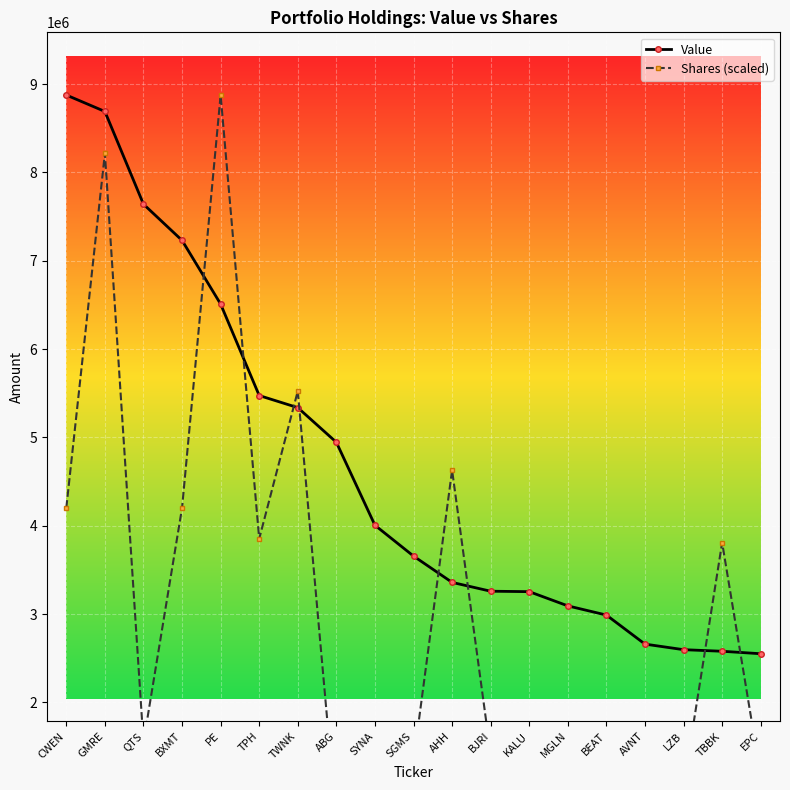

After their last crossing, which series has the higher values: Shares (scaled) or Value?

Value